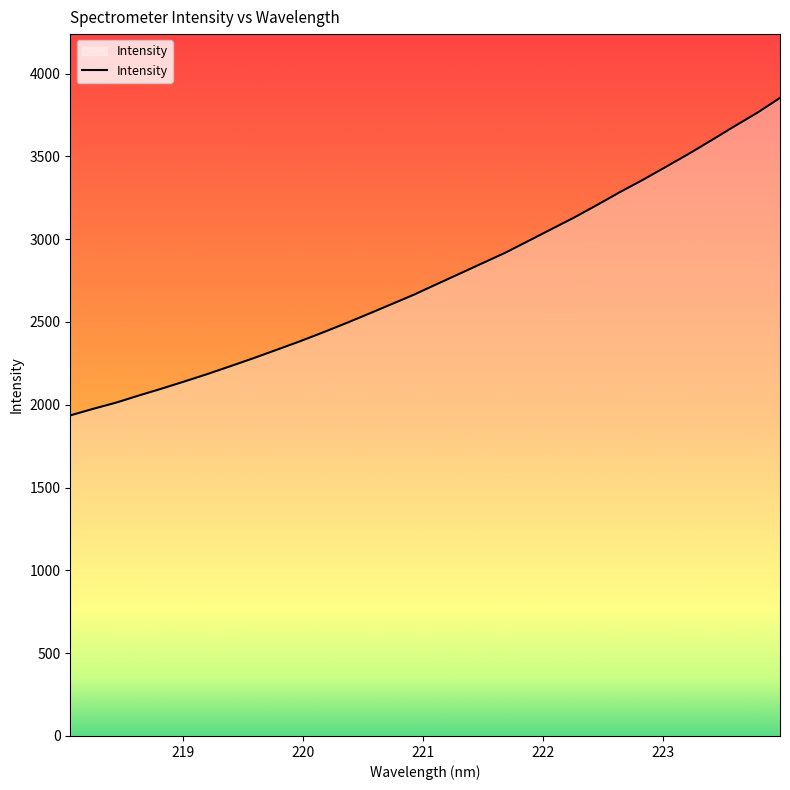

What is the difference between the second highest and second lowest values?

1787.3